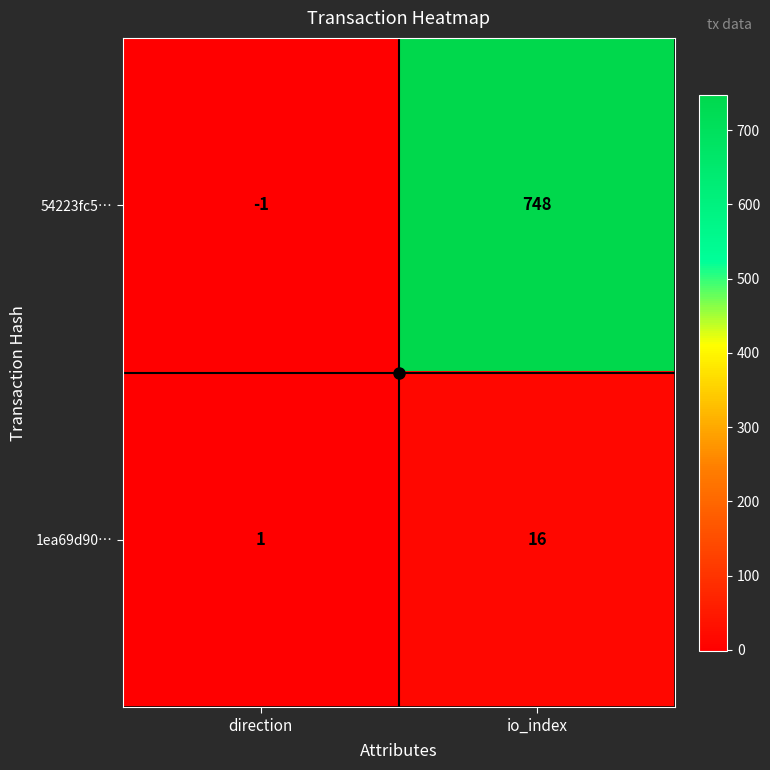

What is the sum of all 54223fc5… values?

747